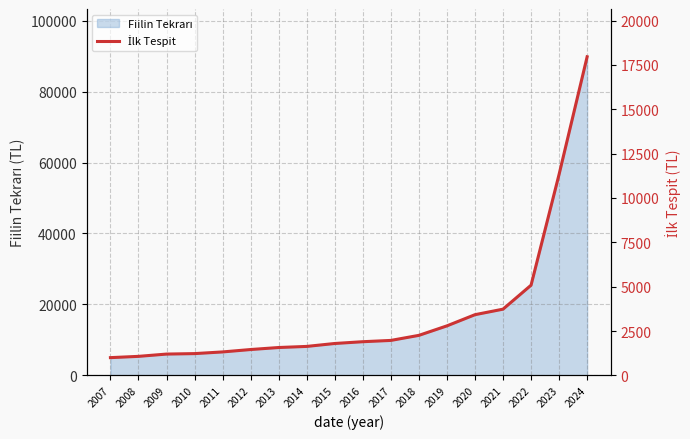

Reading left to right, list all the values displayed in this chart.

2007=1000.0	2008=1072.0	2009=1200.6	2010=1227.0	2011=1321.5	2012=1457.1	2013=1570.8	2014=1632.5	2015=1797.6	2016=1897.9	2017=1970.5	2018=2255.7	2019=2791.0	2020=3421.2	2021=3732.8	2022=5084.1	2023=11334.0	2024=17959.9